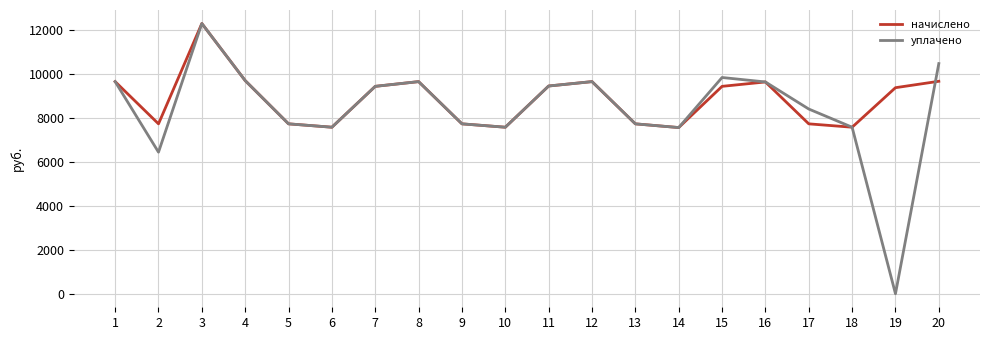

Read the уплачено value at 18.

7572.6